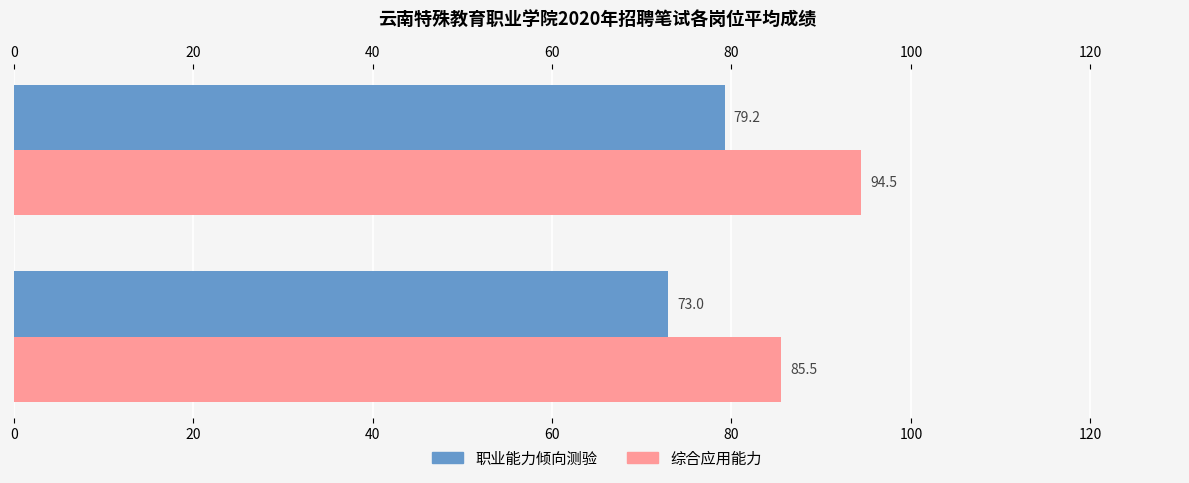

What is the average value of the 综合应用能力 series?

90.0